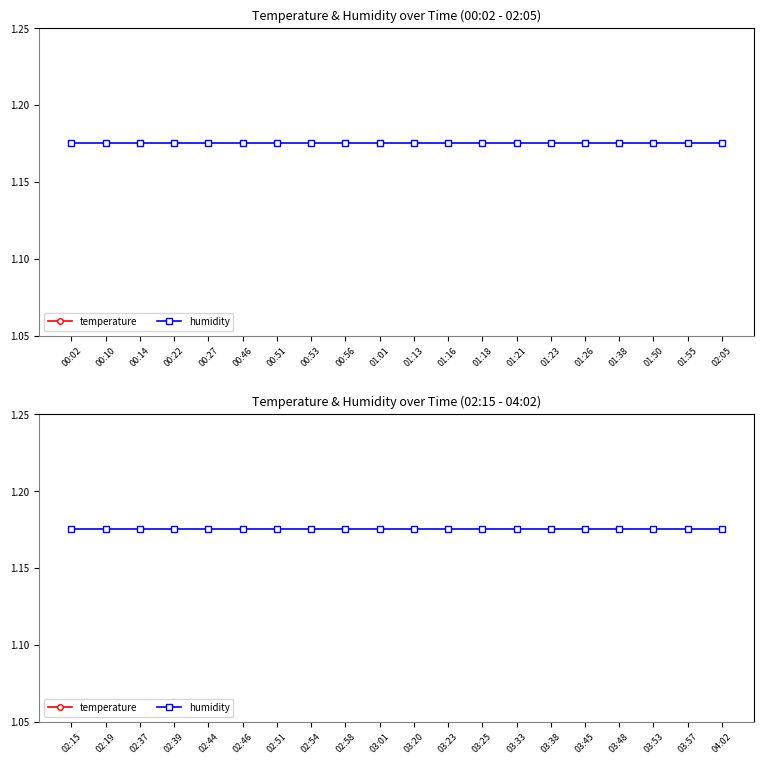

At which label does humidity reach its minimum?

02:15